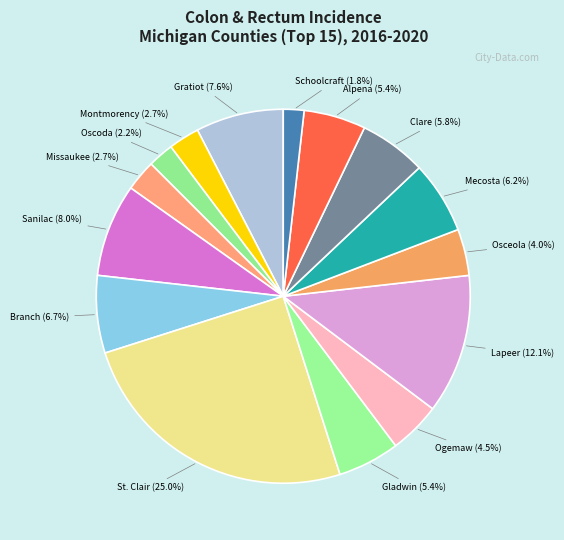

Which has a higher value, Osceola or Gratiot?

Gratiot